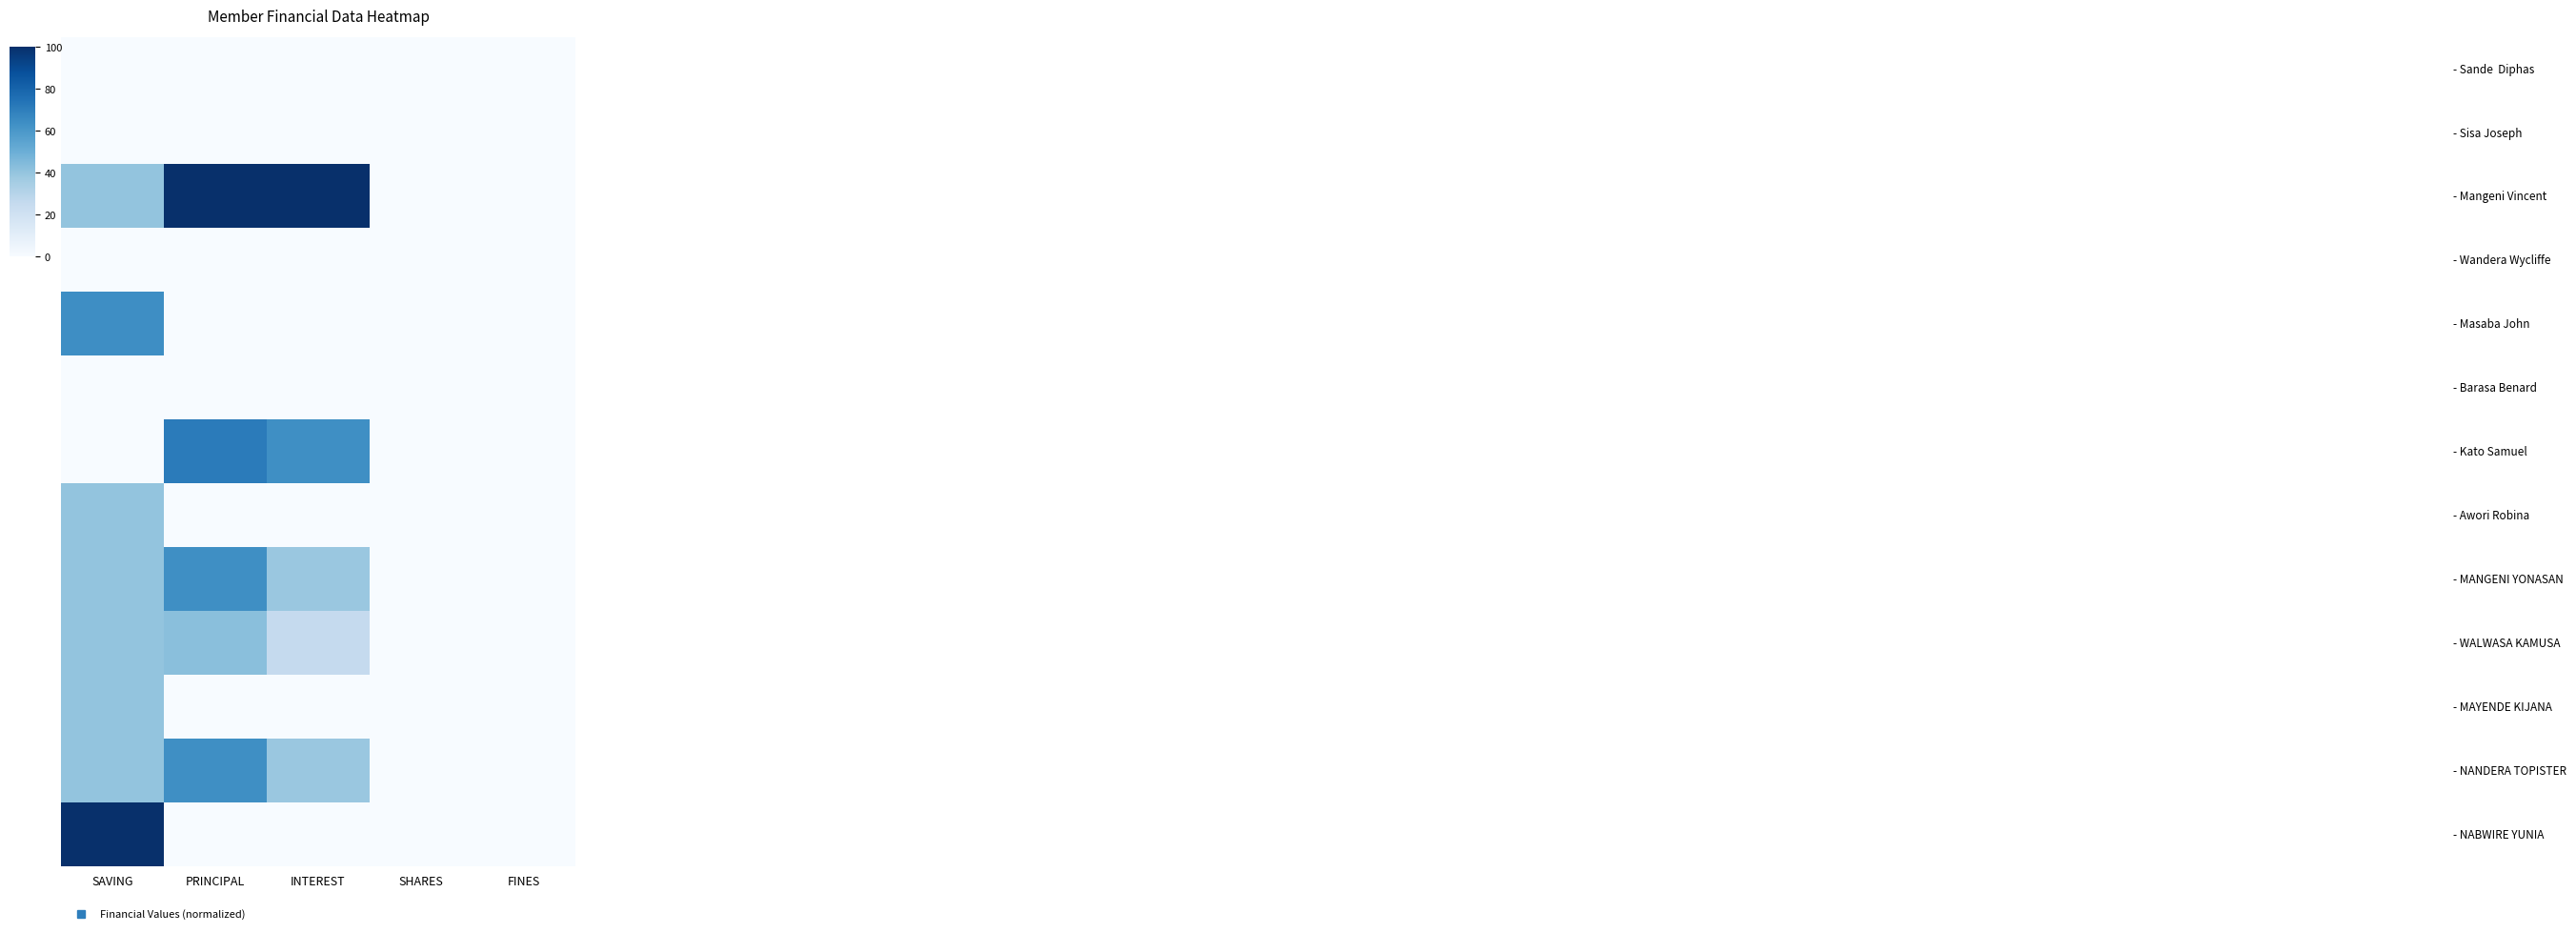

How many series are shown in this chart?

13